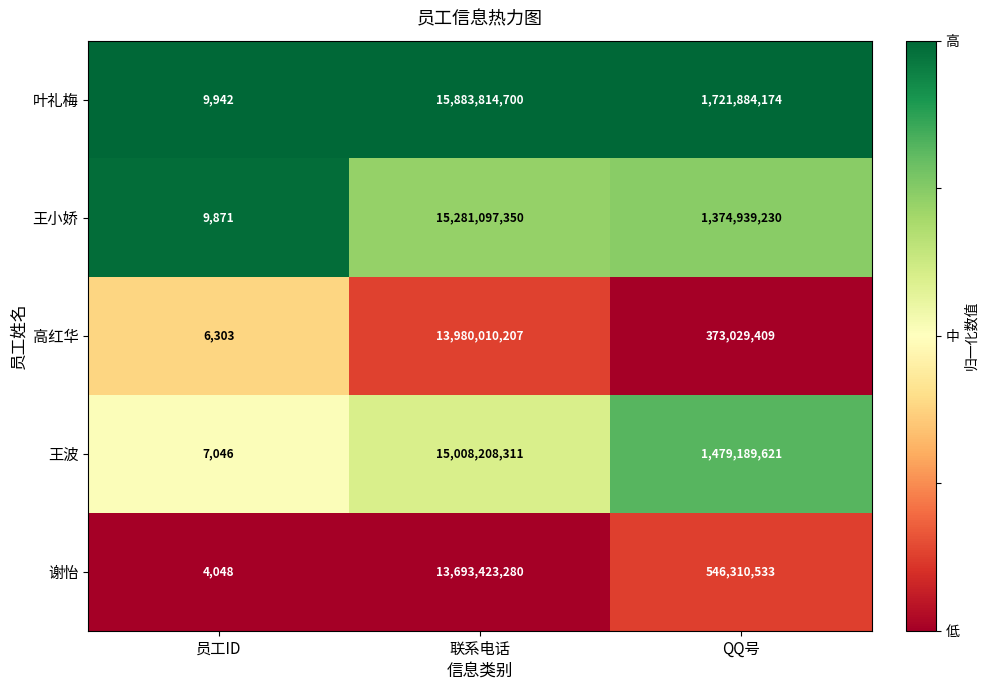

Reading left to right, what are all the values shown in this chart?

叶礼梅: 员工ID=9942	联系电话=15883814700	QQ号=1721884174
王小娇: 员工ID=9871	联系电话=15281097350	QQ号=1374939230
高红华: 员工ID=6303	联系电话=13980010207	QQ号=373029409
王波: 员工ID=7046	联系电话=15008208311	QQ号=1479189621
谢怡: 员工ID=4048	联系电话=13693423280	QQ号=546310533